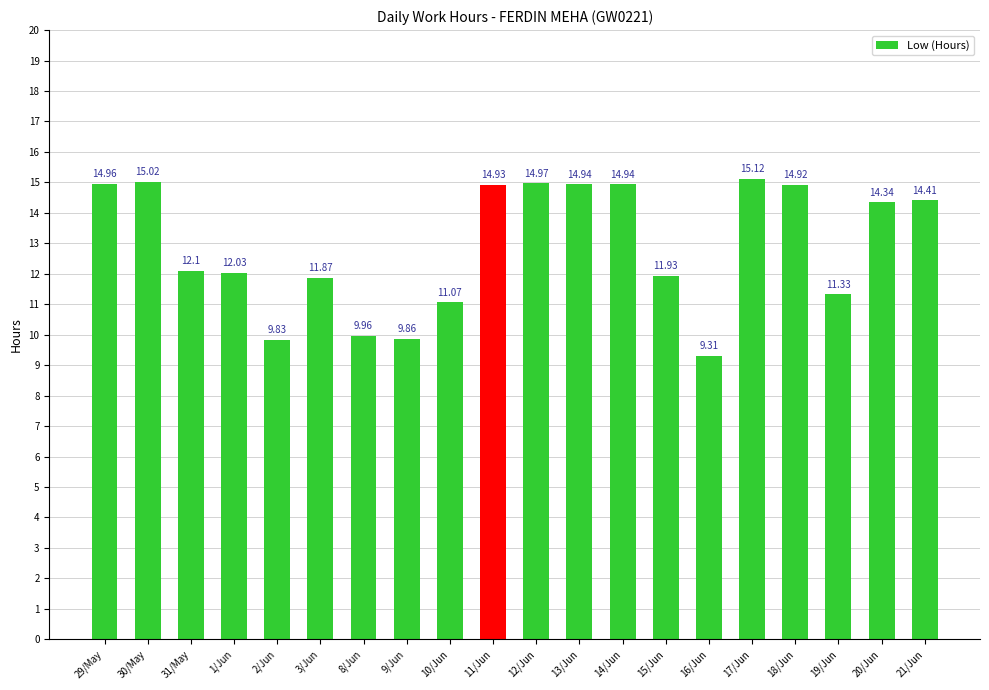

What is the sum of the values at 31/May and 2/Jun?

21.9